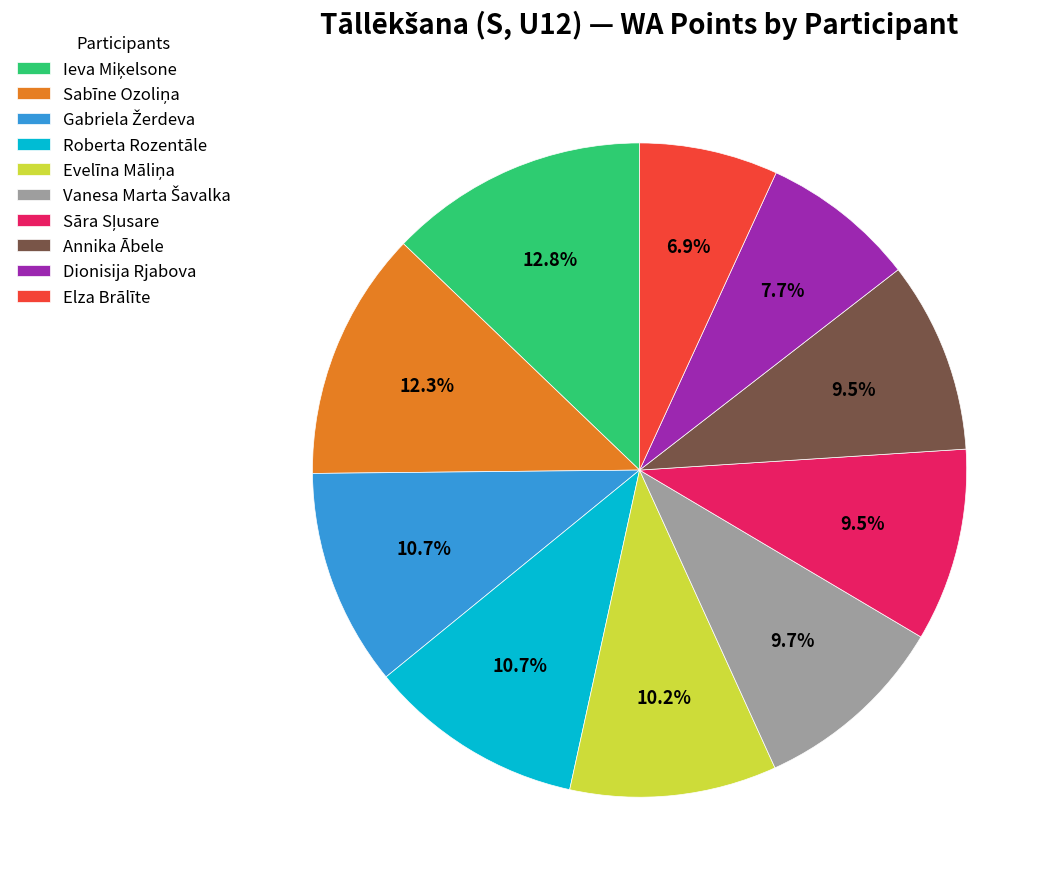

Which category has the smallest portion of the pie?

Elza Brālīte